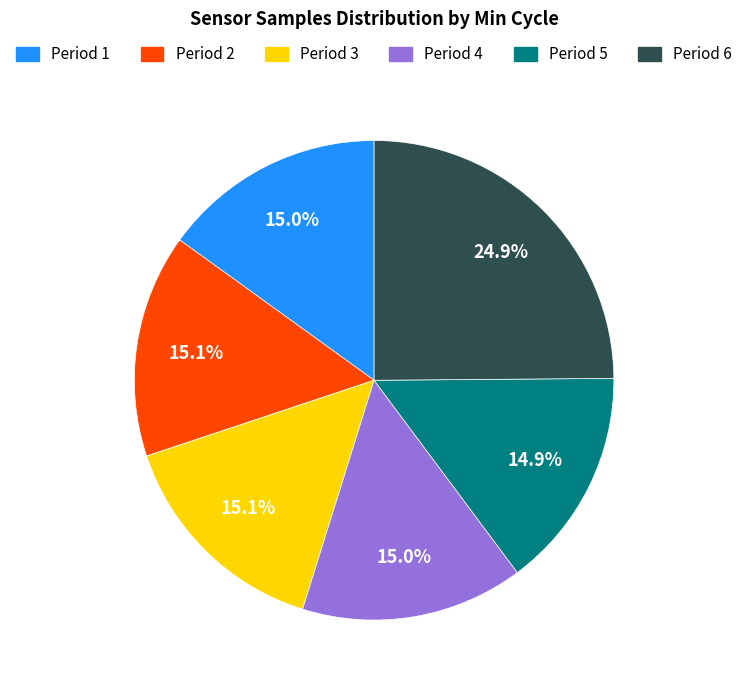

To the nearest percent, what is the average slice percentage?

17%